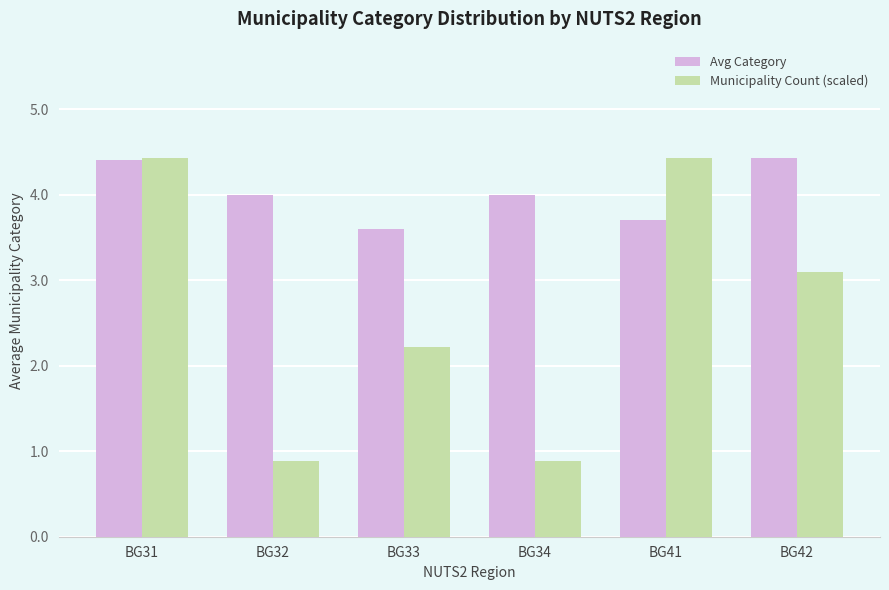

The Municipality Count (scaled) series shows 0.9 at BG32. True or false?

True